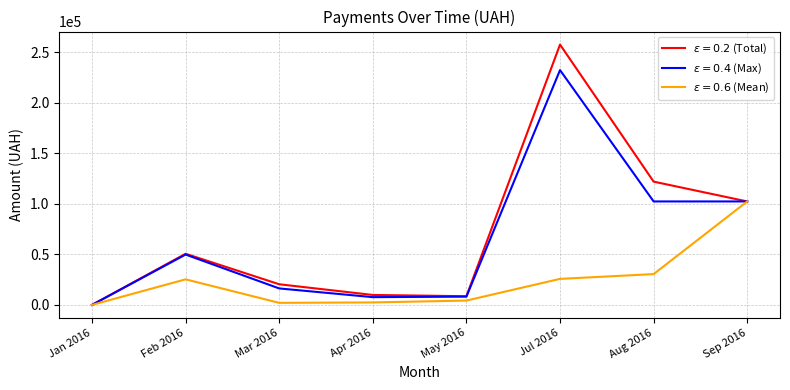

At which category is the sum across all series the highest?

Jul 2016